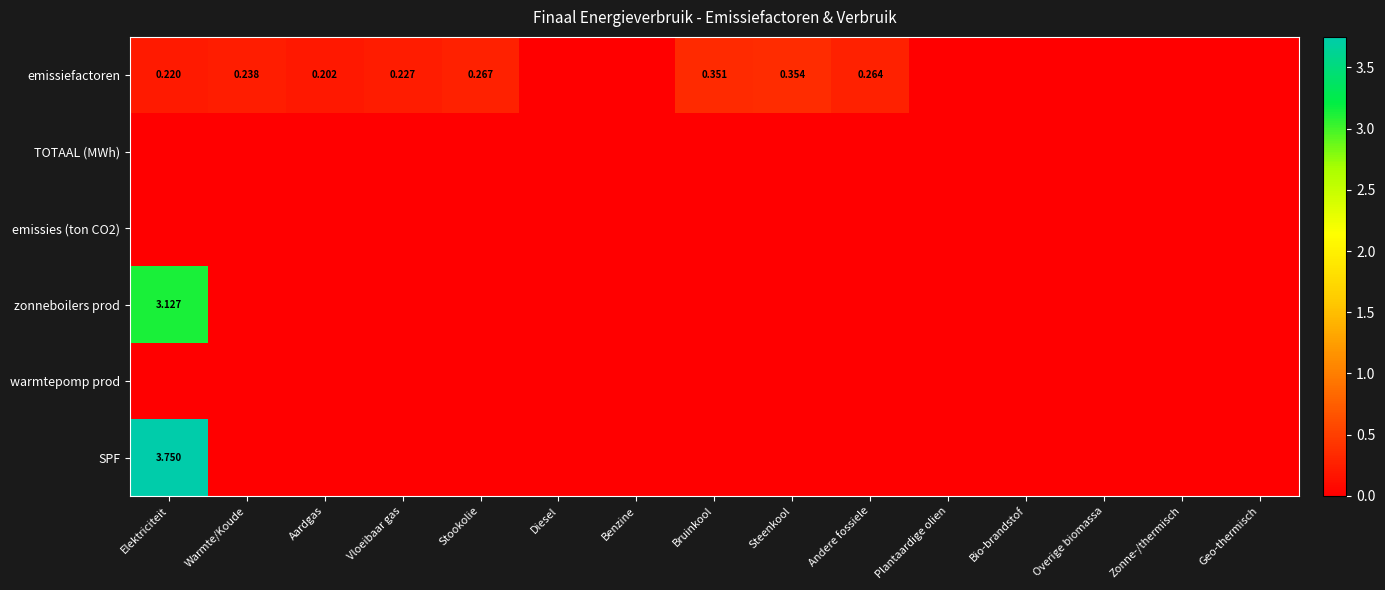

Which category has the lowest value in the emissiefactoren series?

Diesel